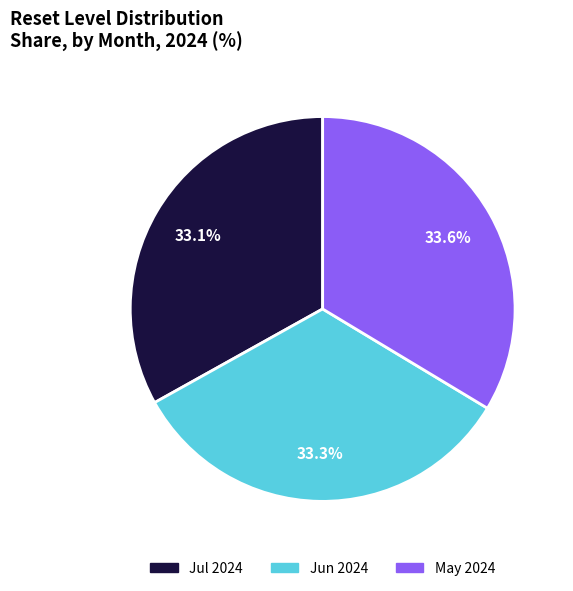

Is there any slice that represents more than half of the pie?

No